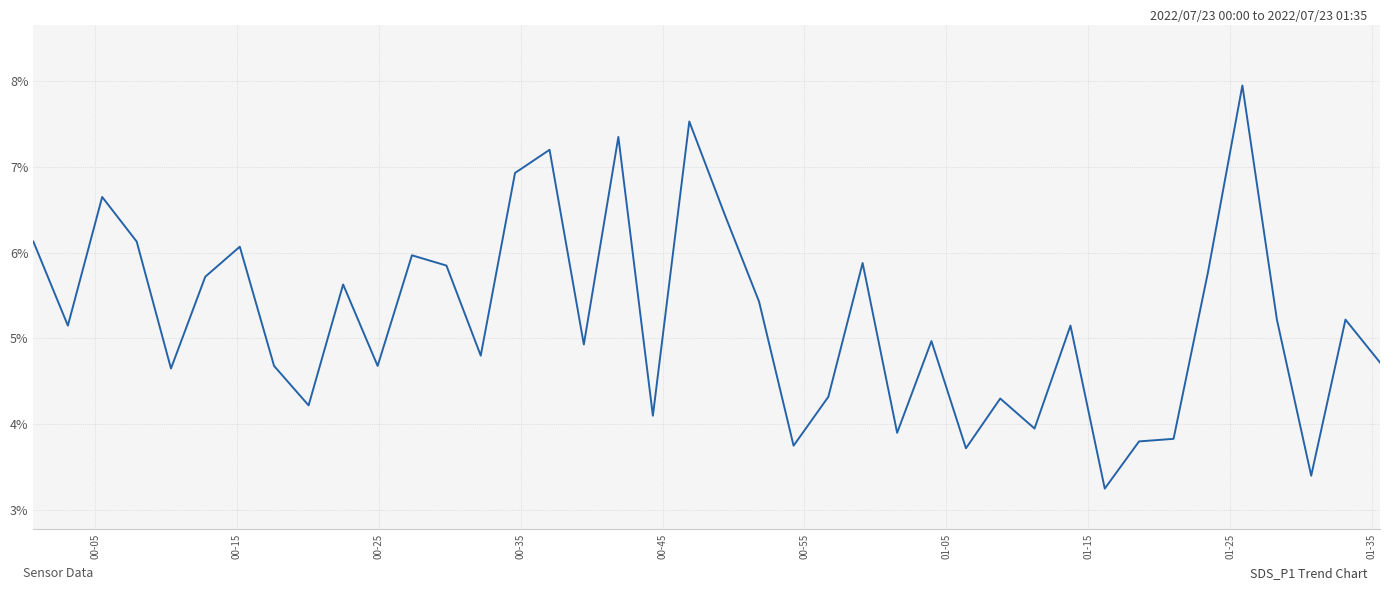

What is the maximum value shown in the chart?

8.0